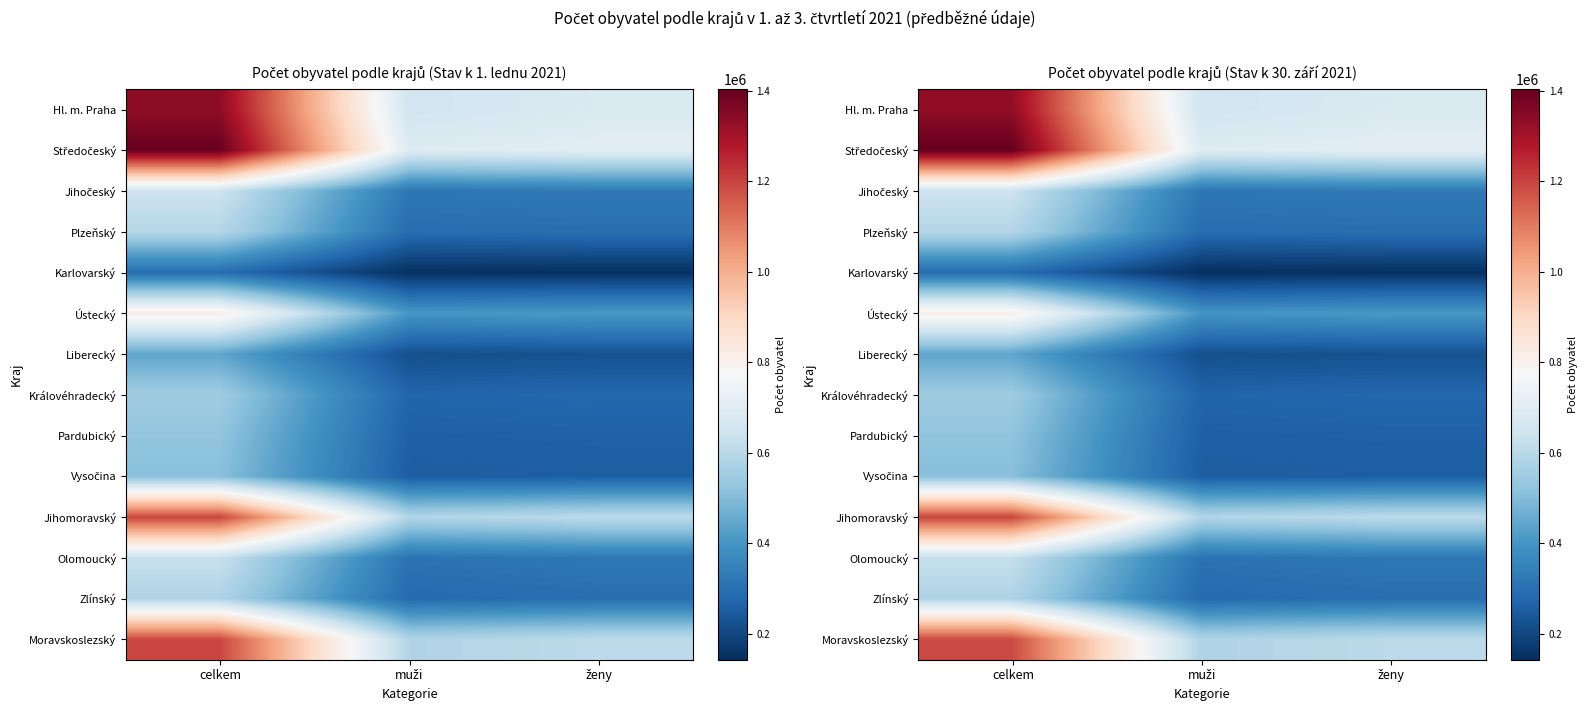

Is it true that Jihomoravský equals 1195781 at celkem?

True